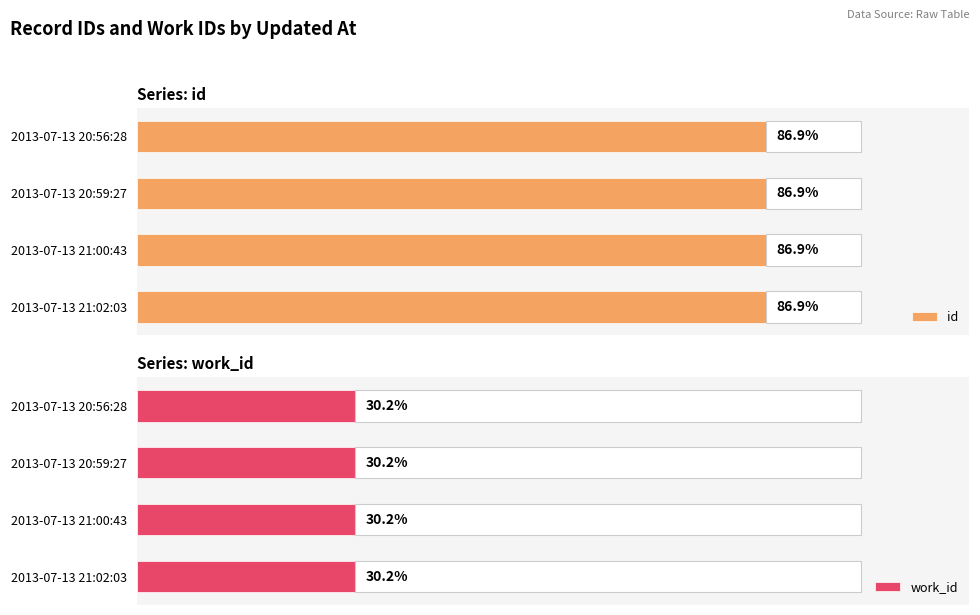

What are all the series names shown in the legend?

id, work_id